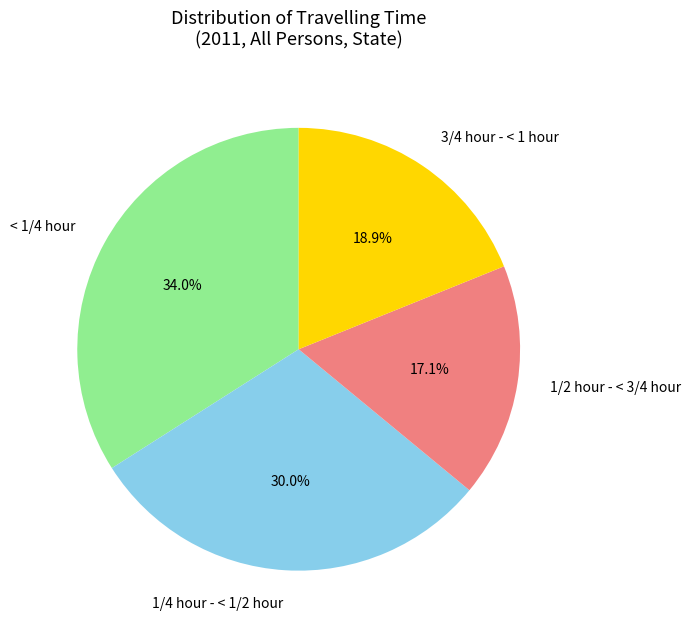

To the nearest percent, what portion does < 1/4 hour represent?

34%